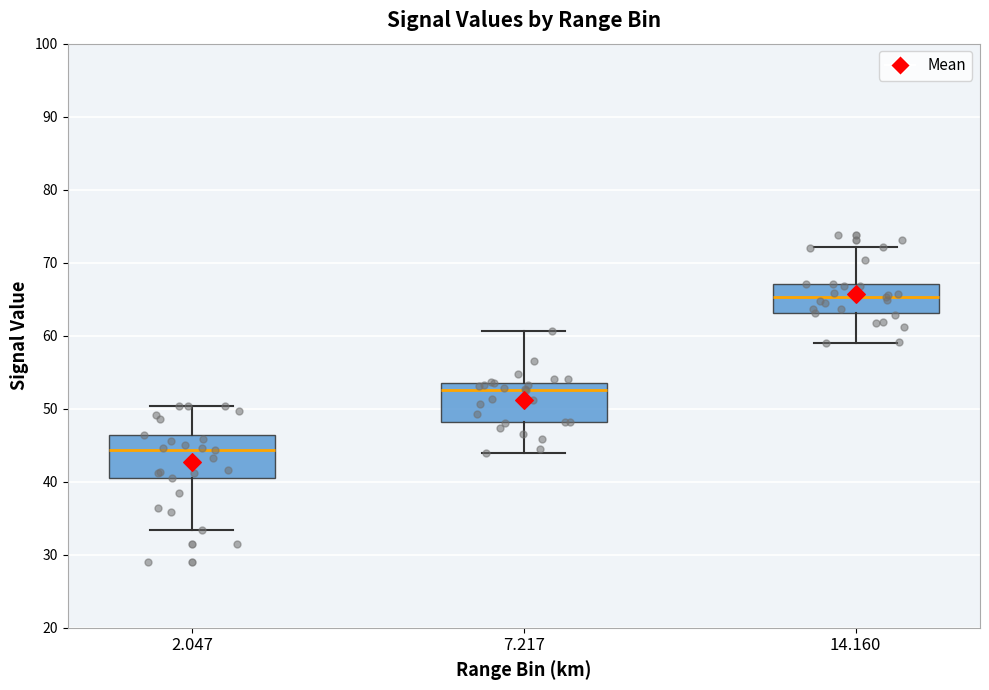

Which box has the lowest median line?

2.047